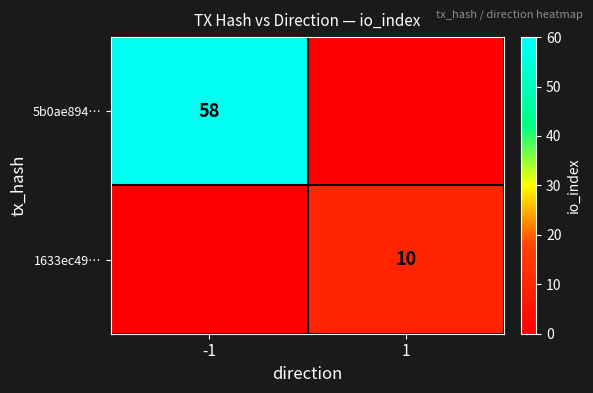

At which category is the sum across all series the highest?

-1